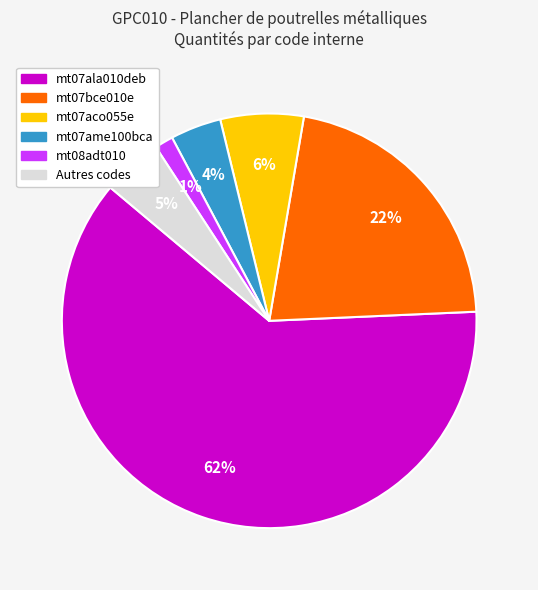

Is there a majority slice in this chart?

Yes